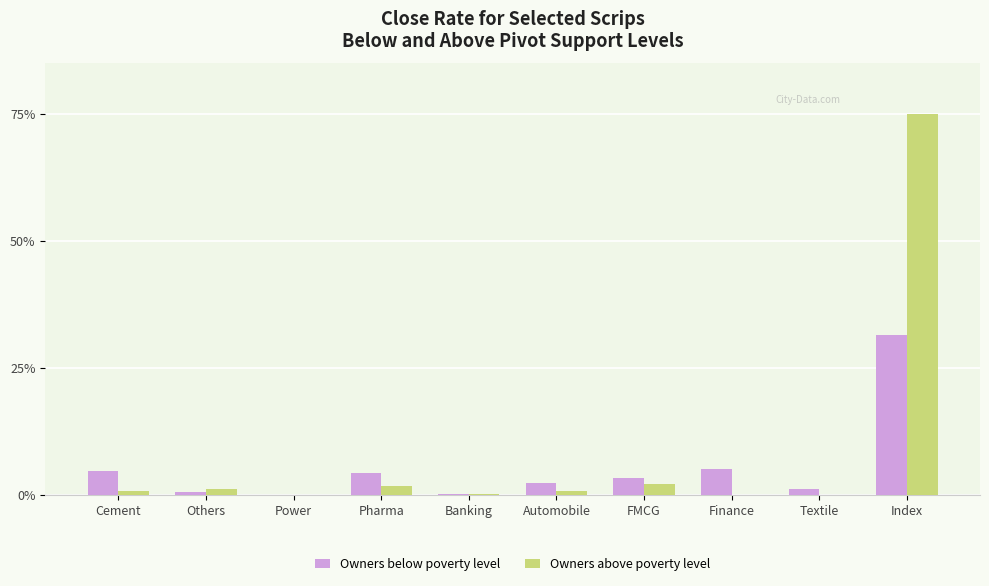

What is the maximum value shown in the chart?

75.0